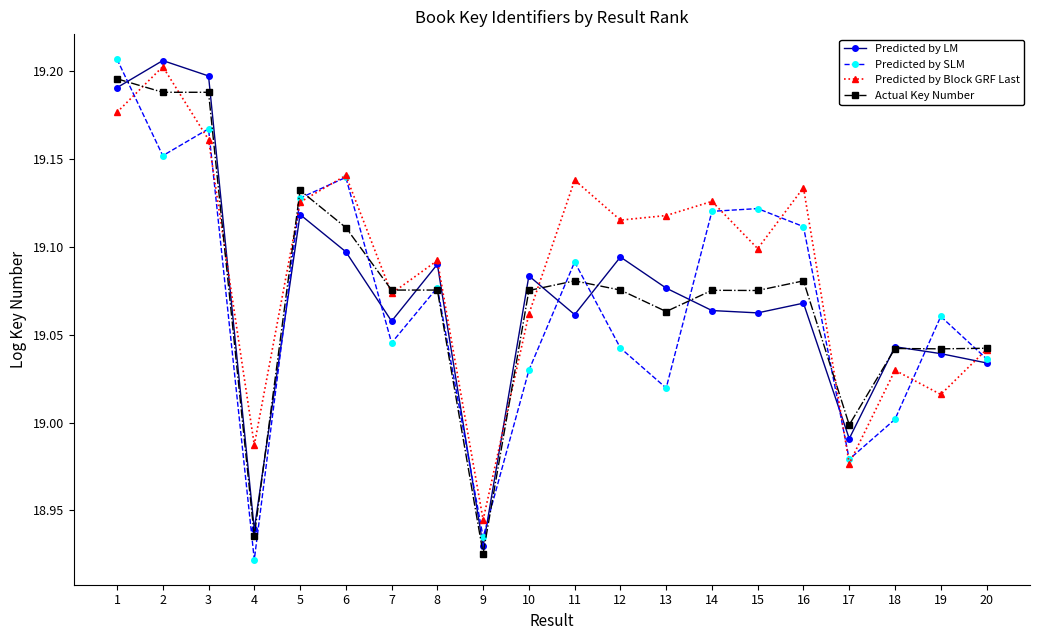

Where is the first local minimum for Predicted by Block GRF Last?

4